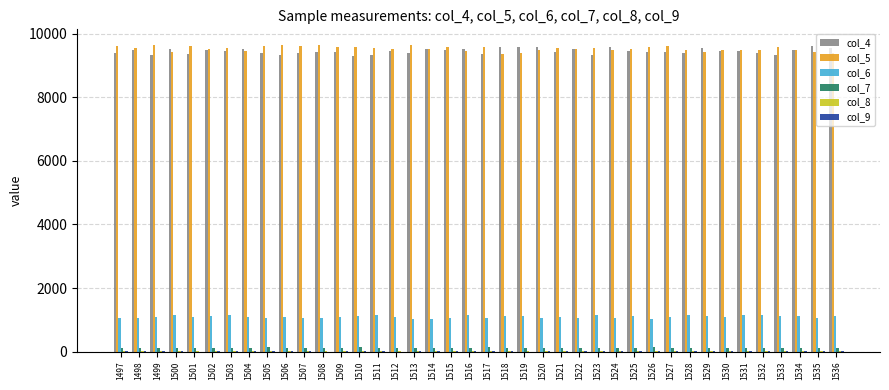

Is the value of col_7 at 1505 greater than the value of col_5 at 1518?

No